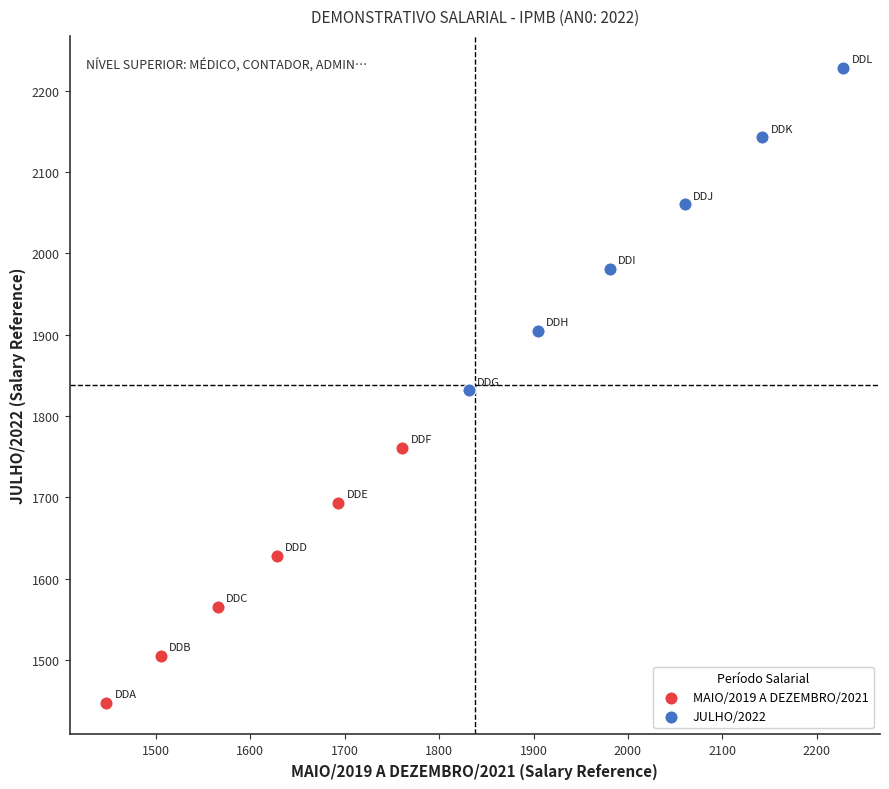

What are all the series names shown in the legend?

MAIO/2019 A DEZEMBRO/2021, JULHO/2022